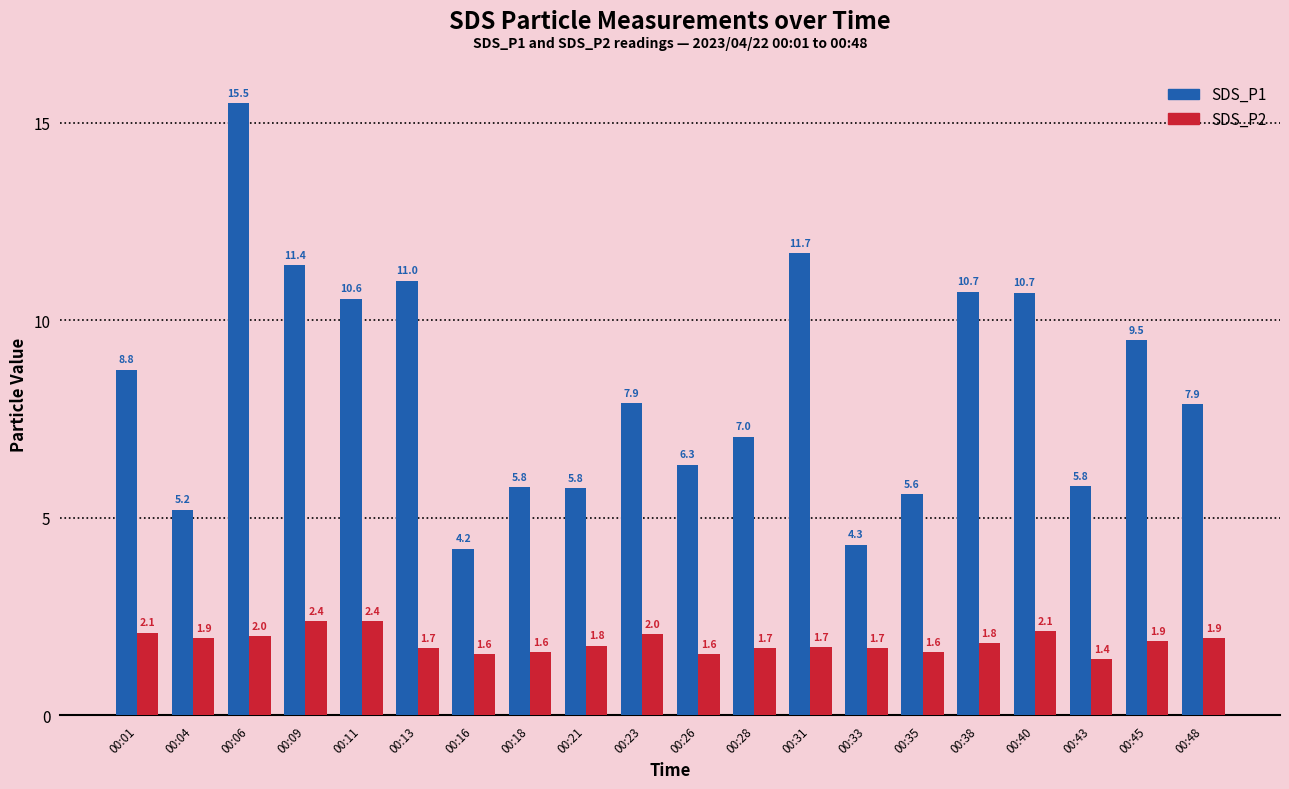

How many data points in SDS_P1 are above 7?

12